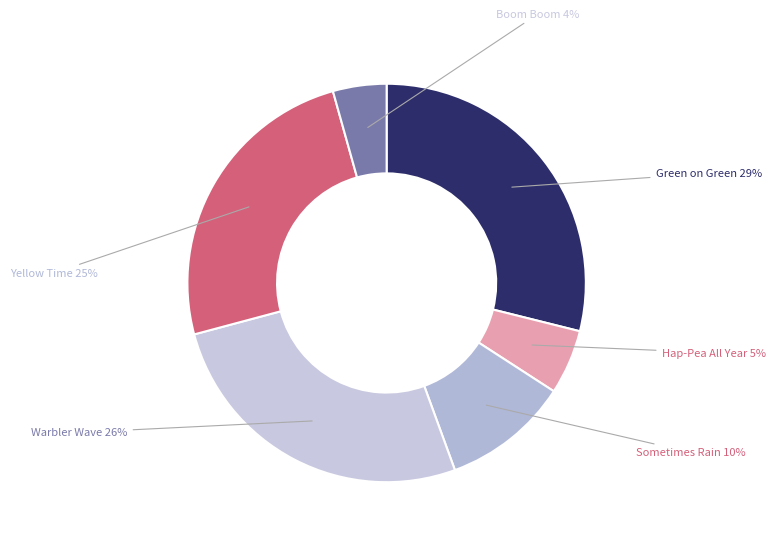

The Hap-Pea All Year slice represents 5% of the pie. True or false?

True